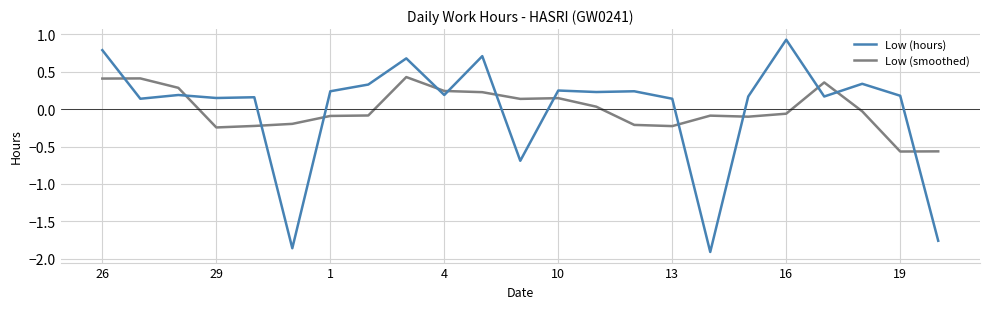

Which series has the widest spread of values?

Low (hours)